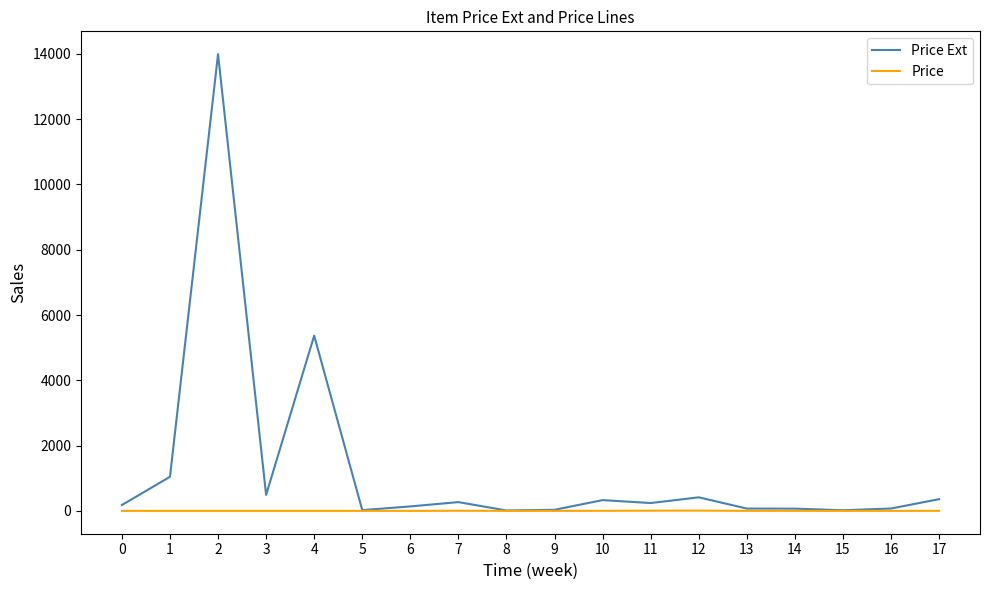

Is the value of Price at 3 greater than the value of Price Ext at 3?

No